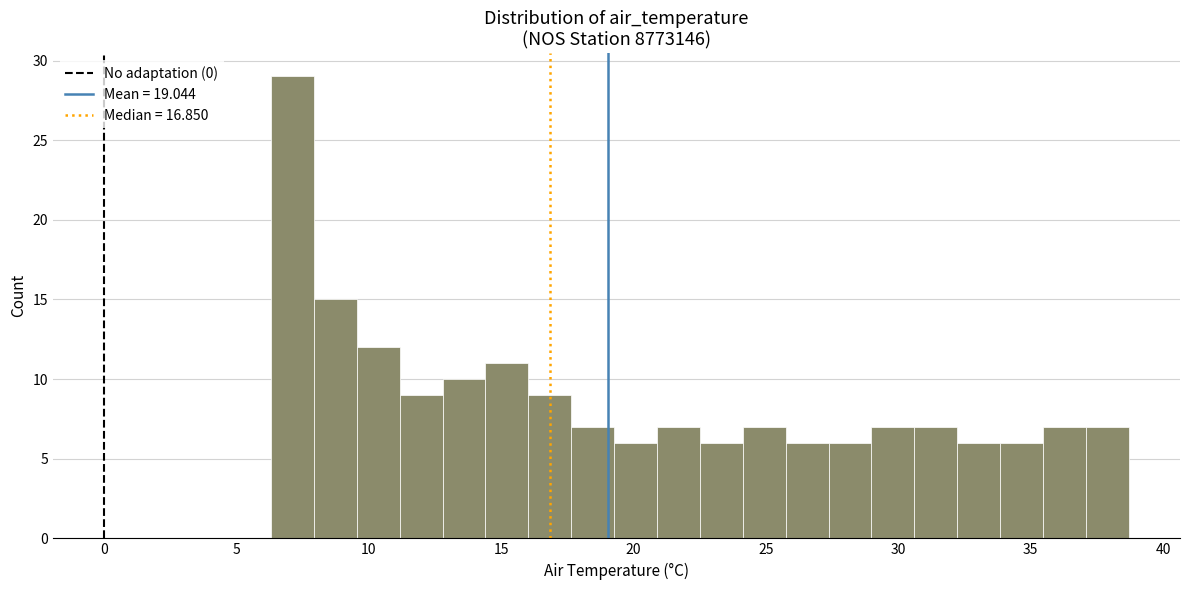

Read against the x-axis, roughly where is the centre of the tallest bar?

7.0